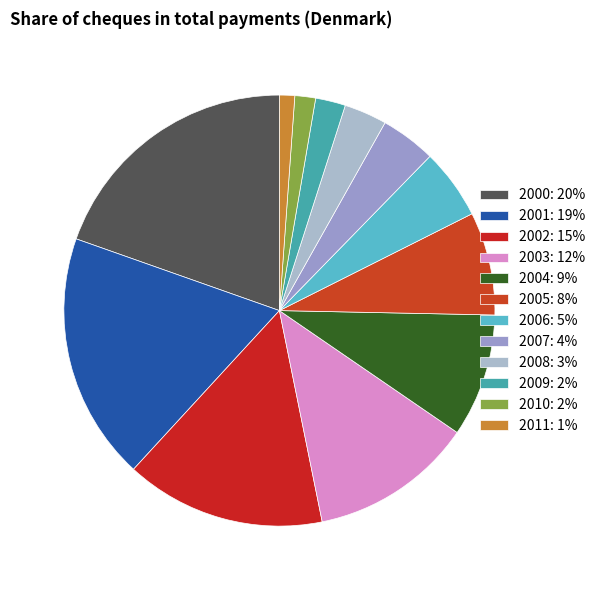

How many slices are in this pie chart?

12